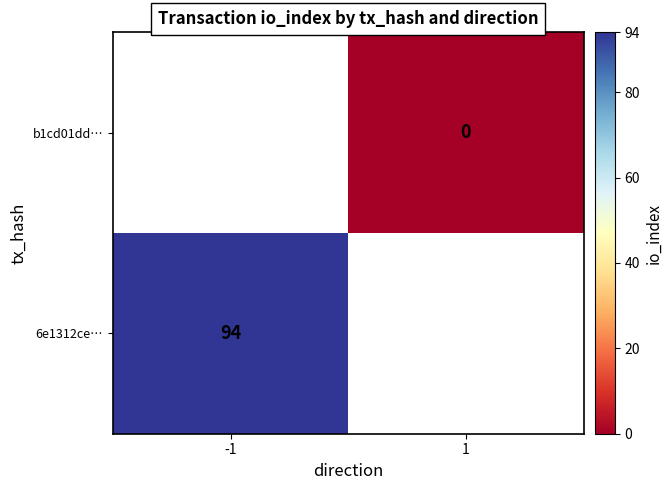

True or false: 6e1312ce… has a value of 55 at -1.

False